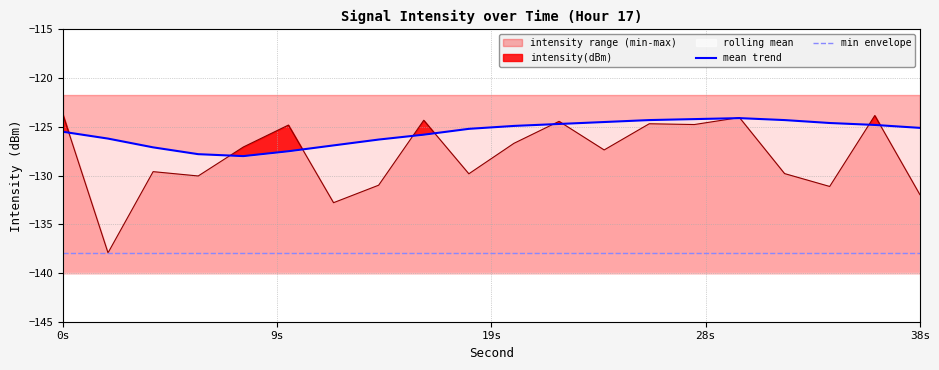

Reading left to right, extract all data points from this chart.

mean trend: -125.5	-126.2	-127.1	-127.8	-128.0	-127.5	-126.9	-126.3	-125.8	-125.2	-124.9	-124.7	-124.5	-124.3	-124.2	-124.1	-124.3	-124.6	-124.8	-125.1
min envelope: -137.9	-137.9	-137.9	-137.9	-137.9	-137.9	-137.9	-137.9	-137.9	-137.9	-137.9	-137.9	-137.9	-137.9	-137.9	-137.9	-137.9	-137.9	-137.9	-137.9